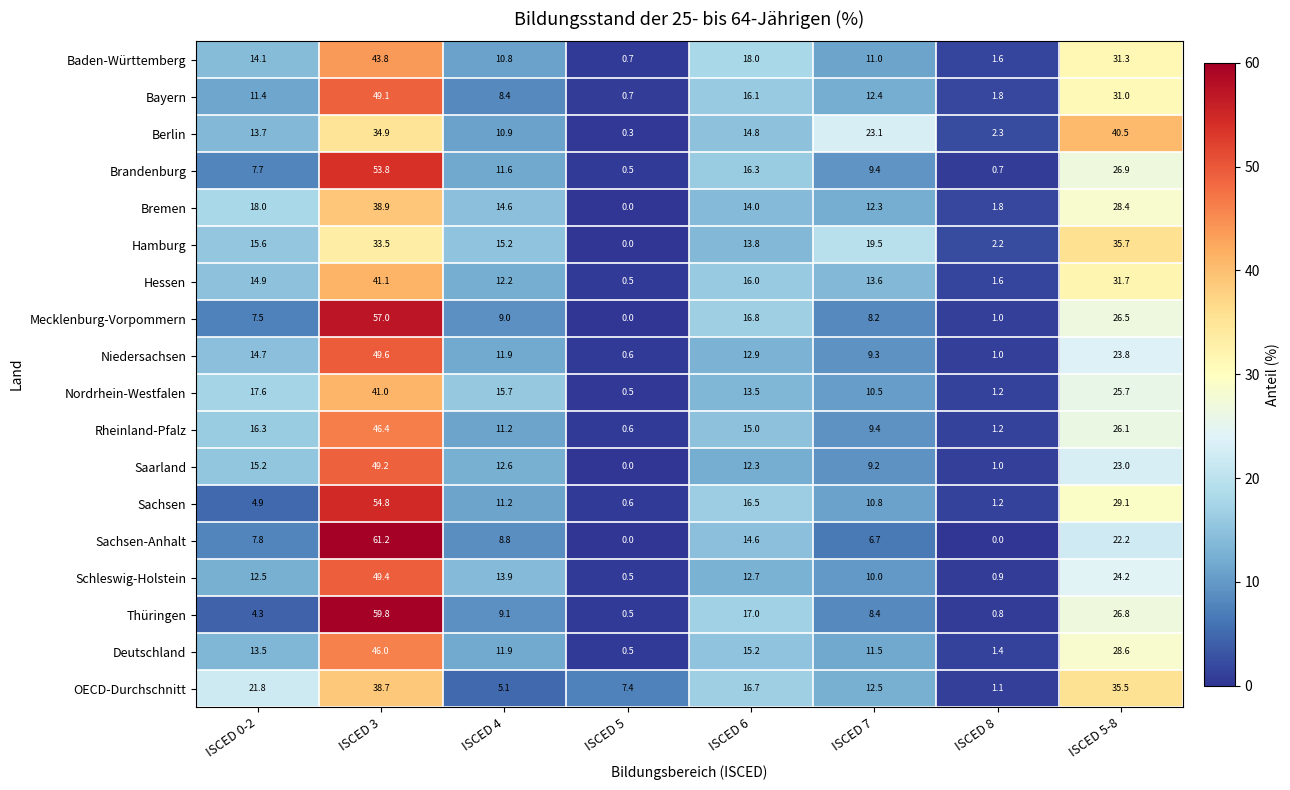

Where does the Sachsen series first go above 11?

ISCED 3